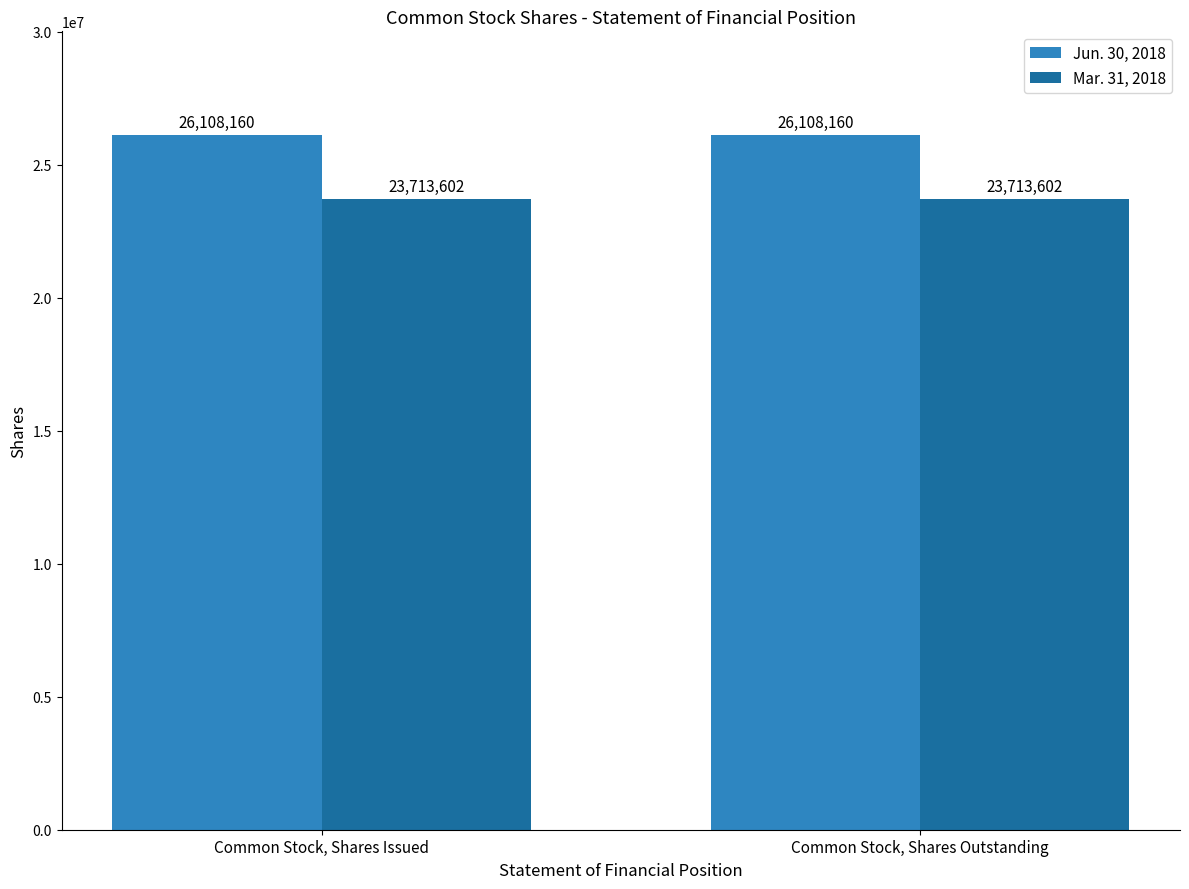

At how many categories does at least one series exceed 24616653?

2